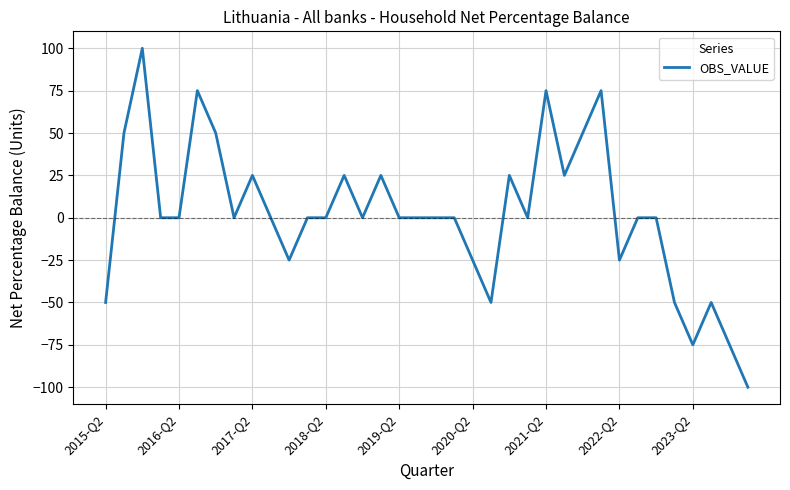

What is the difference between the maximum and minimum values?

200